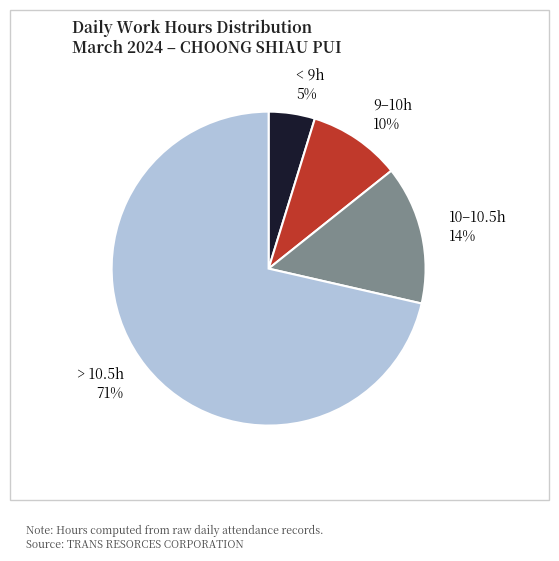

Which slice is the largest?

> 10.5h